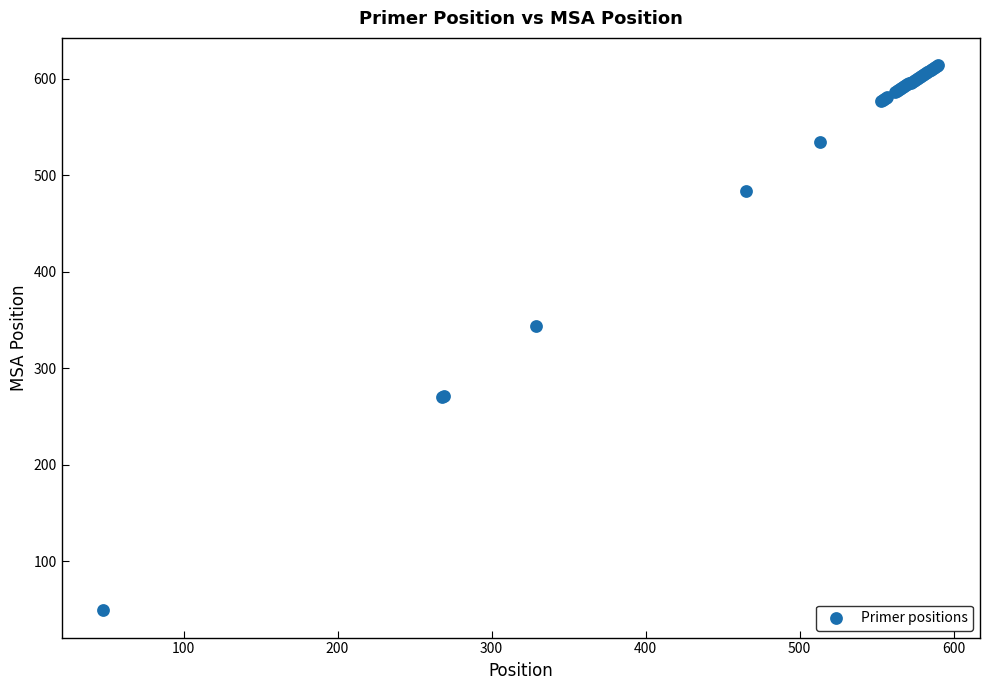

What Y value in the scatter plot is closest to 331?

344